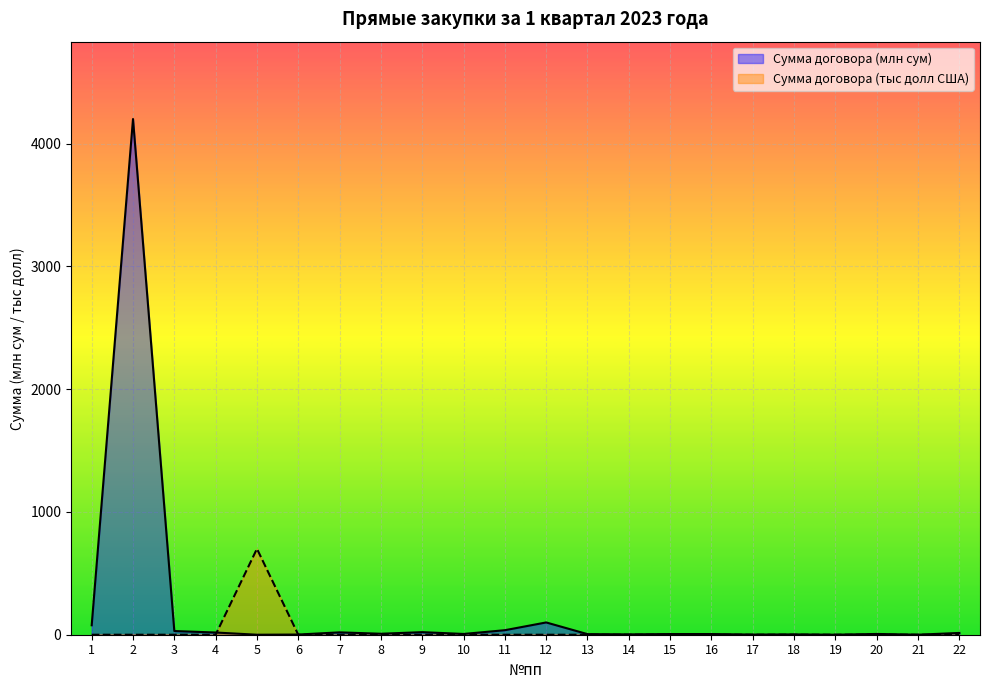

What is the average value of the Сумма договора (млн) series?

207.3